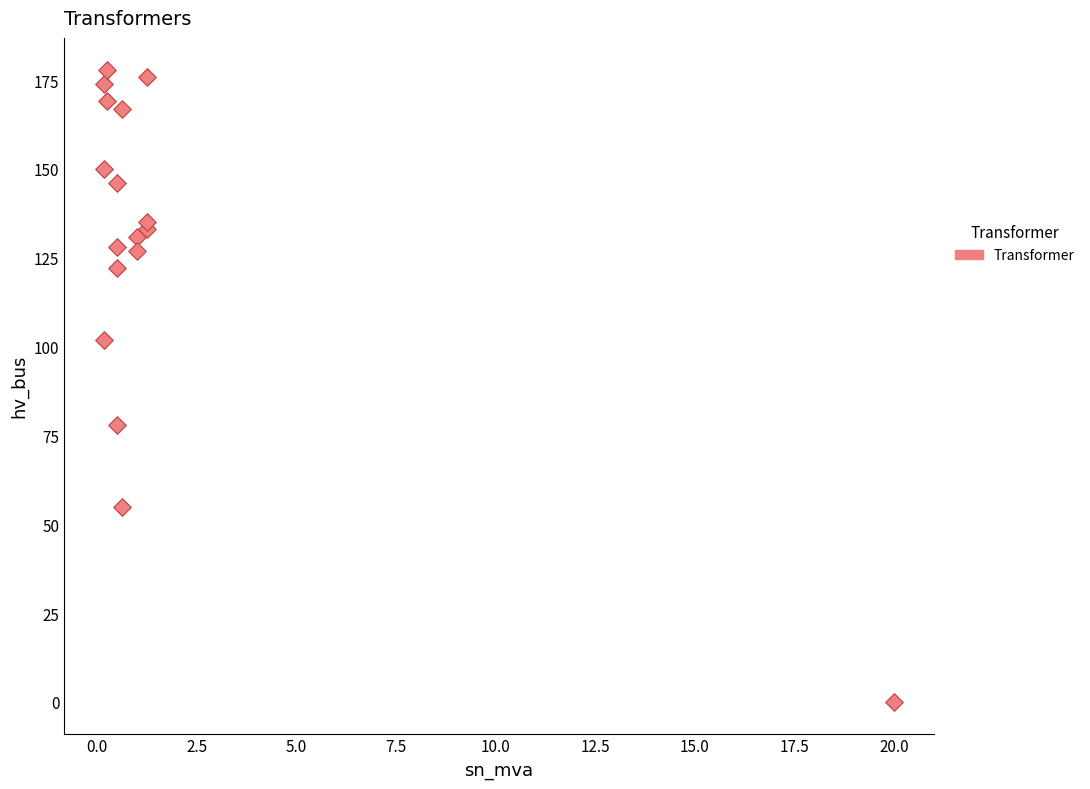

What Y value in the scatter plot is closest to 89?

78